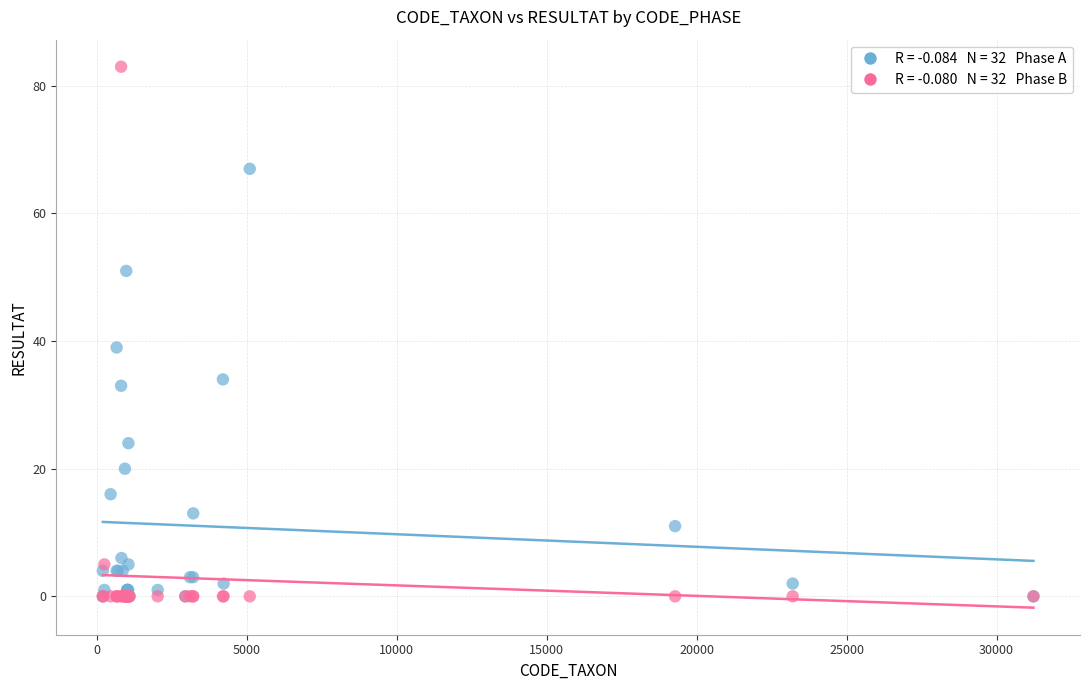

Across all series, what Y value is closest to 41?

39